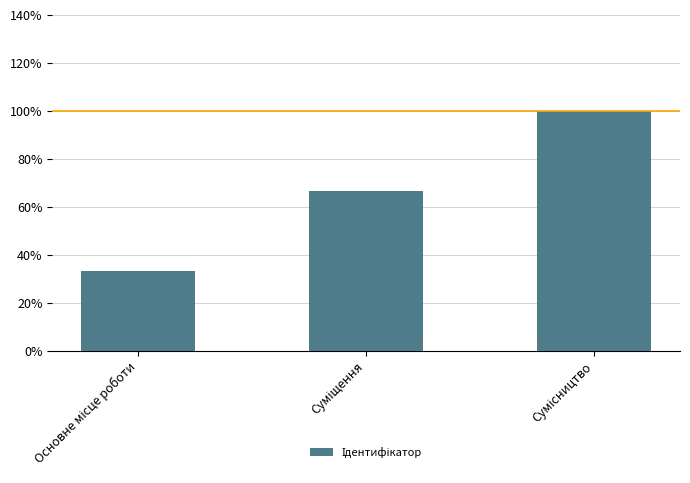

At which label is the value closest to 2?

Суміщення